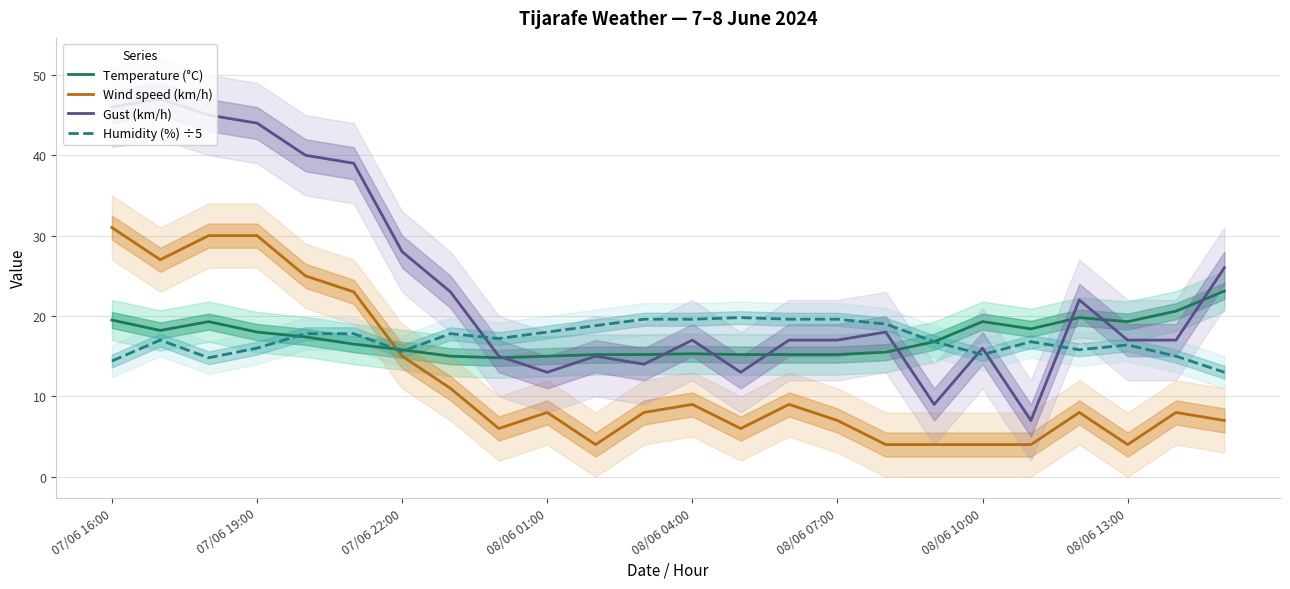

Is it true that Wind speed (km/h) equals 8.0 at 20?

True